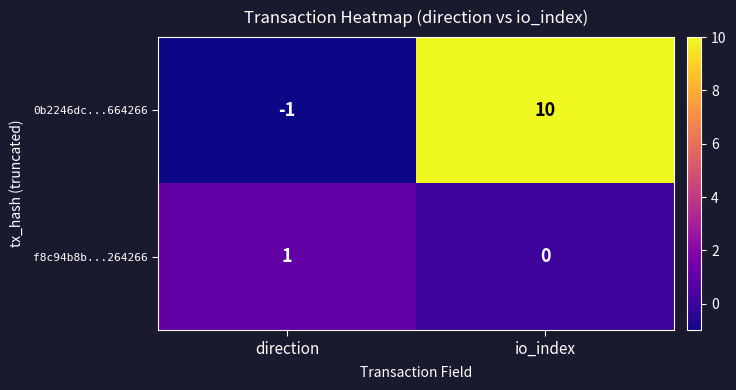

At which category does the chart reach its minimum across all series?

direction